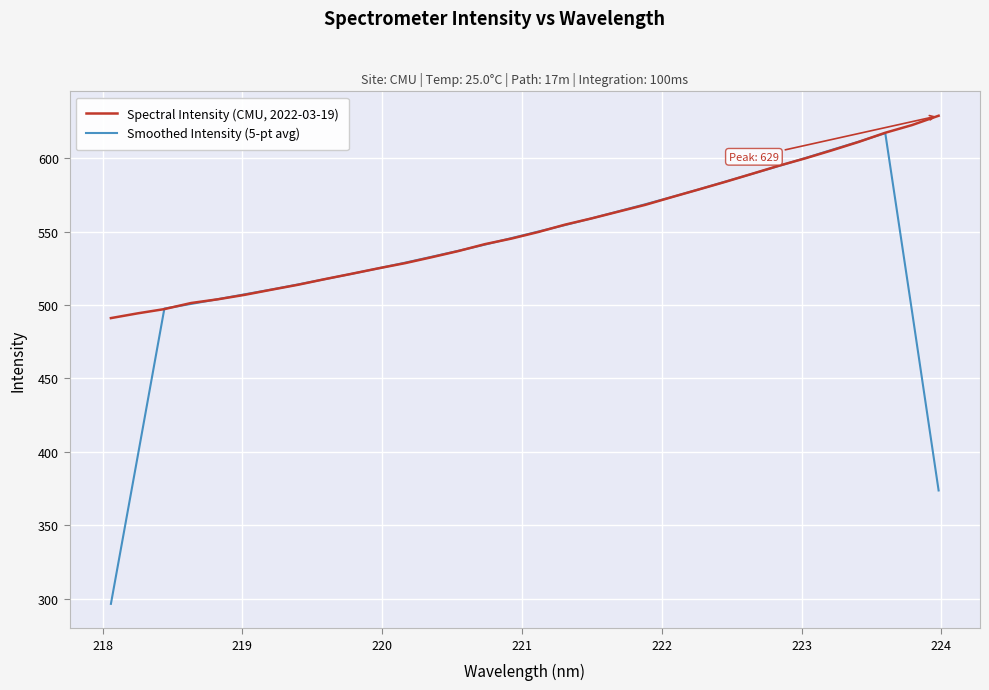

Count the number of categories in the chart.

32